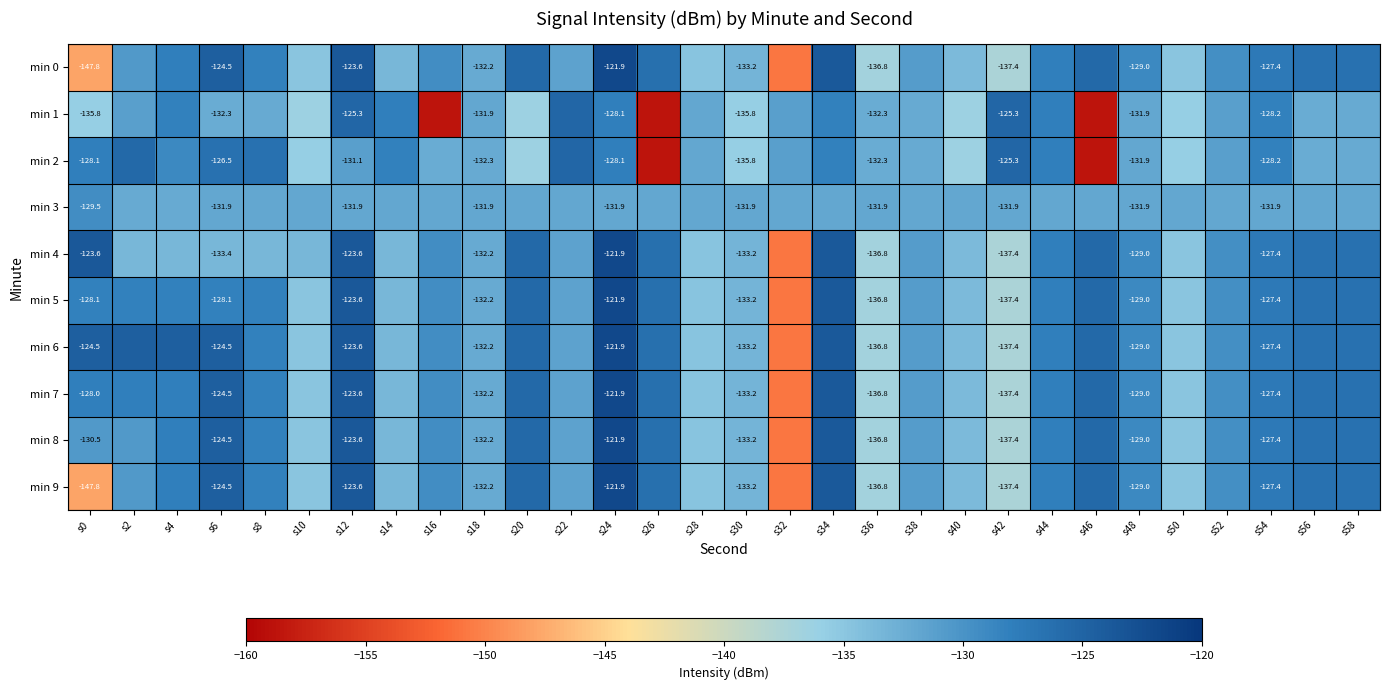

Which series has the widest spread of values?

min 1